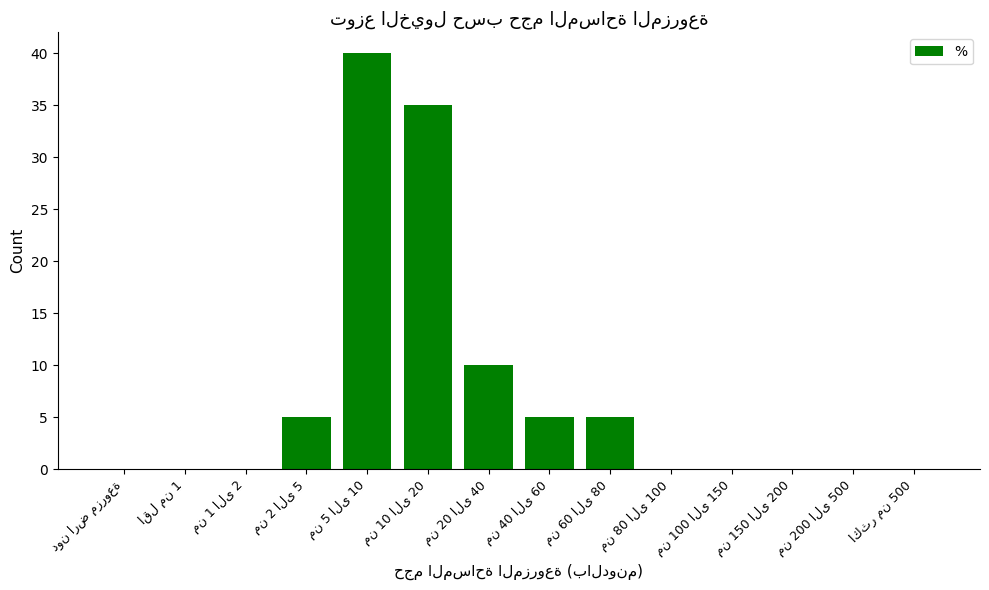

What is the sum of all values?

100